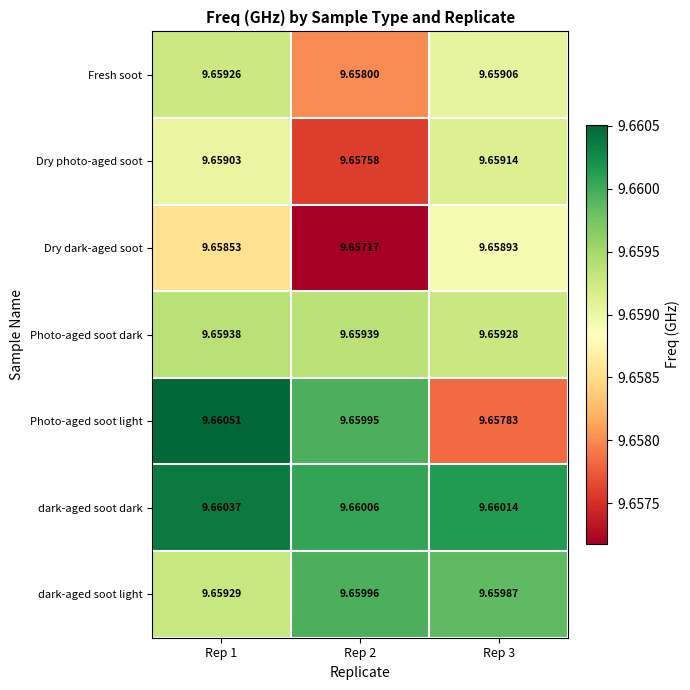

Rank the series at Rep 1 from lowest to highest value.

Dry dark-aged soot, Dry photo-aged soot, Fresh soot, dark-aged soot light, Photo-aged soot dark, dark-aged soot dark, Photo-aged soot light